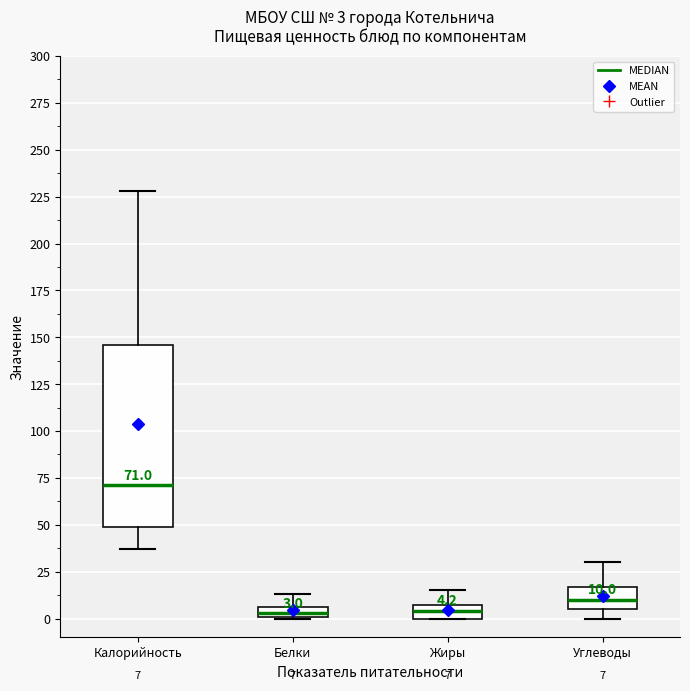

Which box is the tallest, from its lower edge to its upper edge?

Калорийность